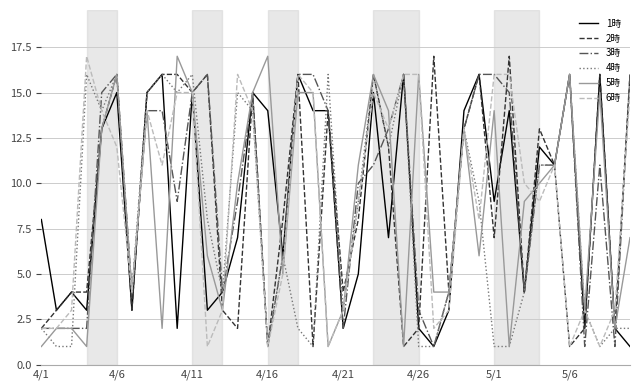

What is the greatest value displayed?

17